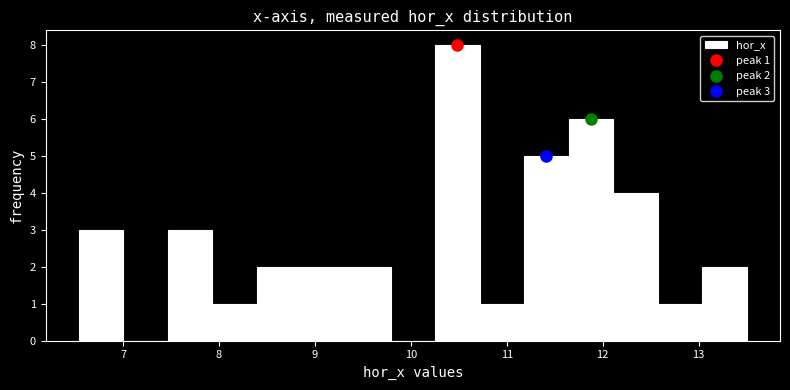

Which range on the x-axis has the tallest bar?

10.3 to 10.7